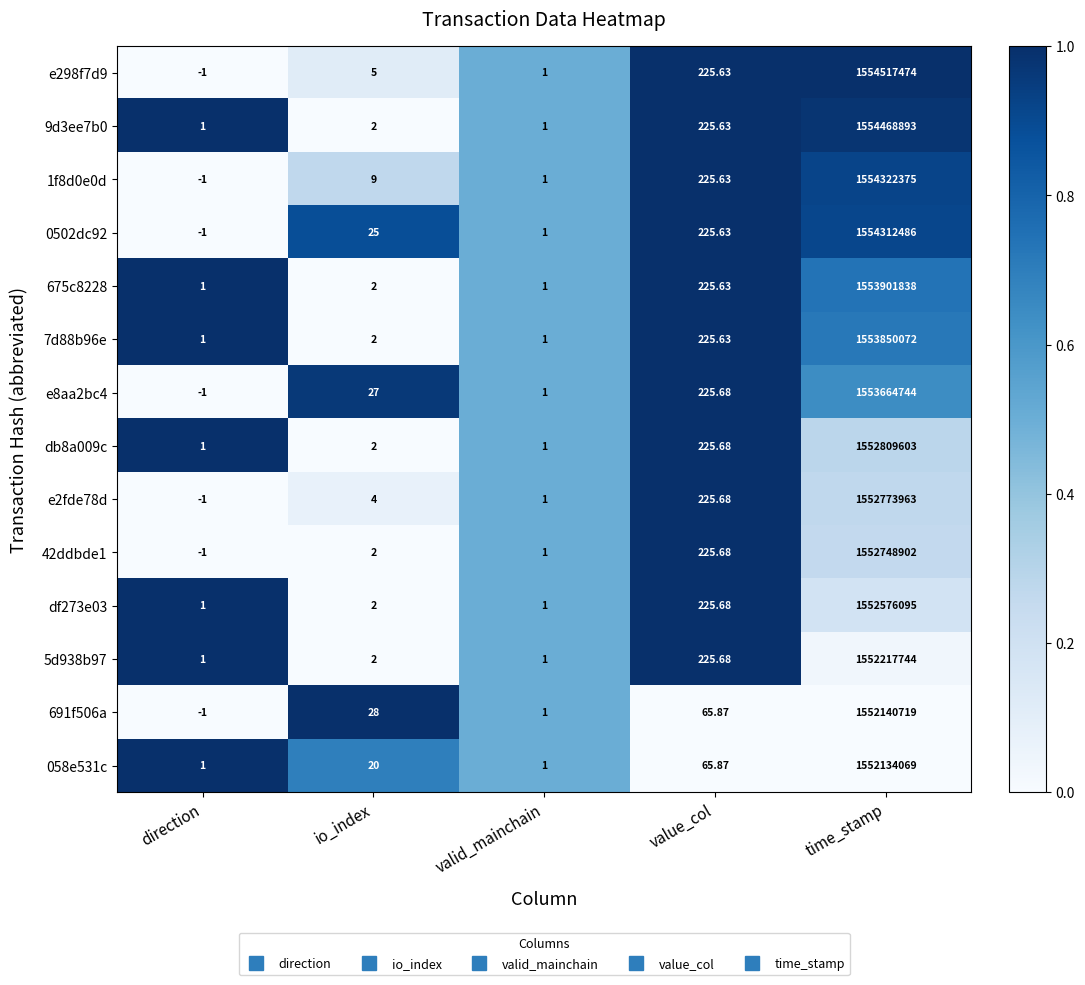

How many positive values does the e298f7d9 series have?

4